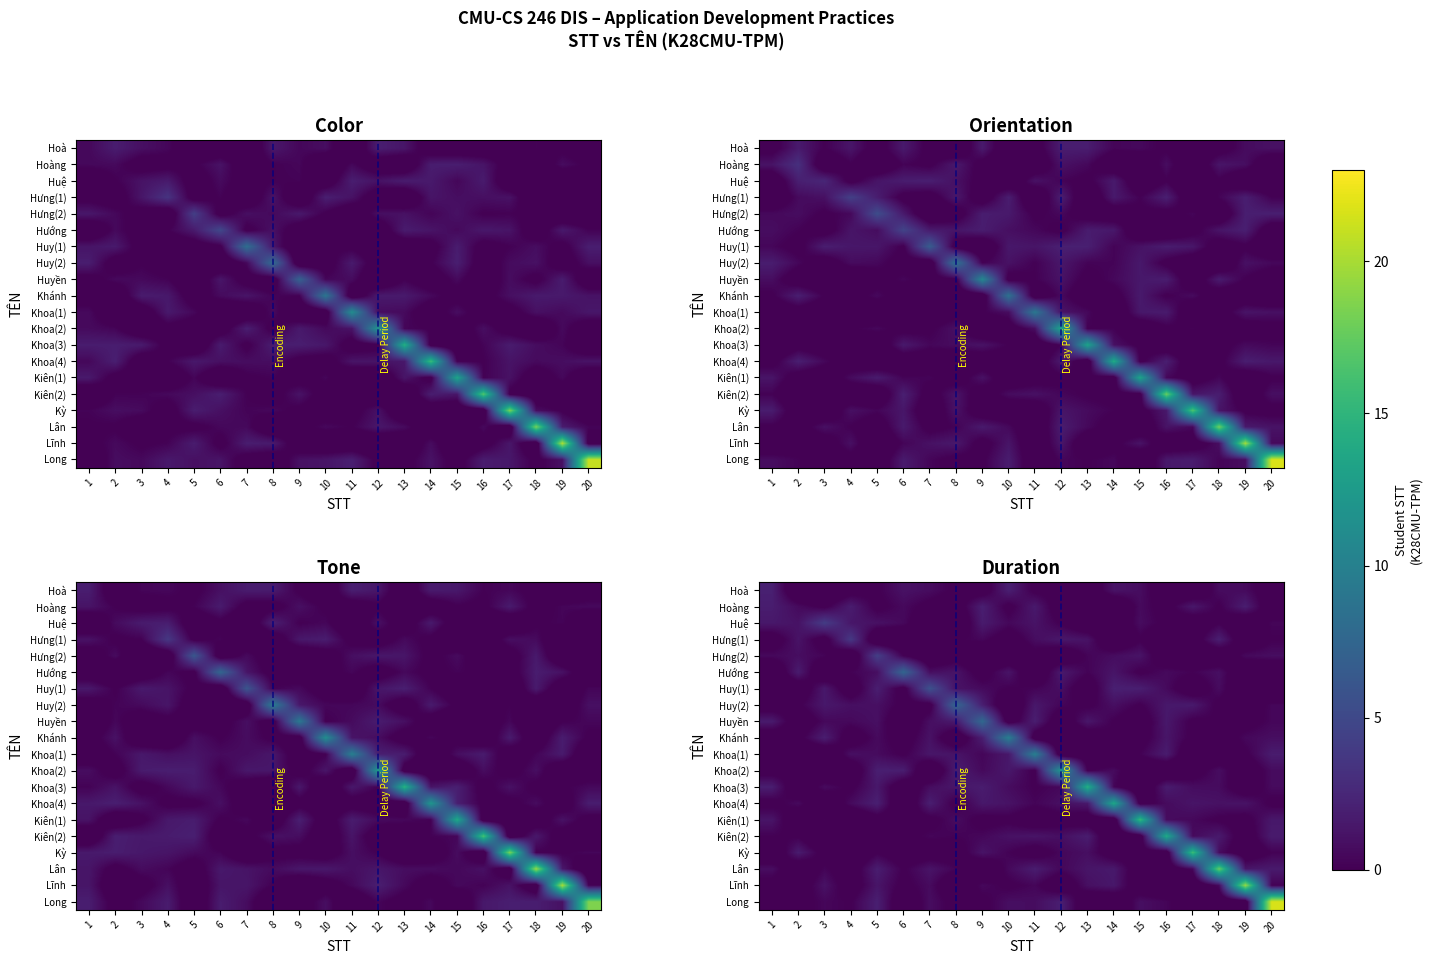

The value of Kiên(2) at 19 is -1.4. True or false?

False